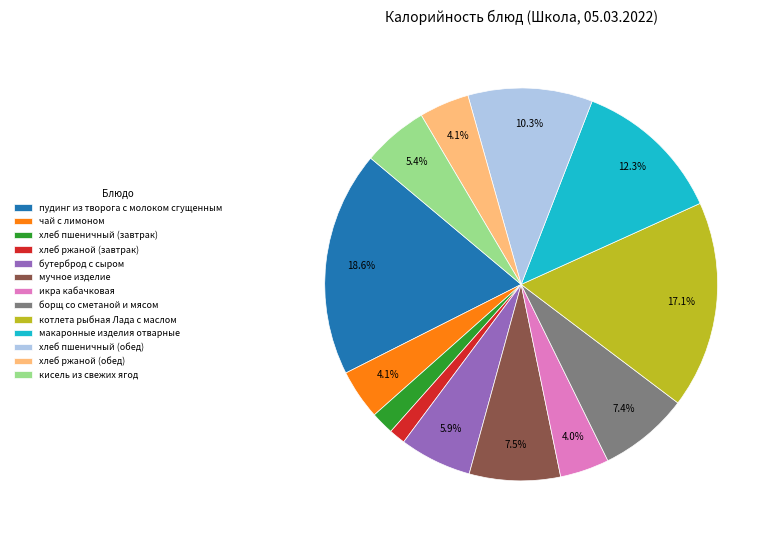

True or false: икра кабачковая accounts for 4% of the total.

True